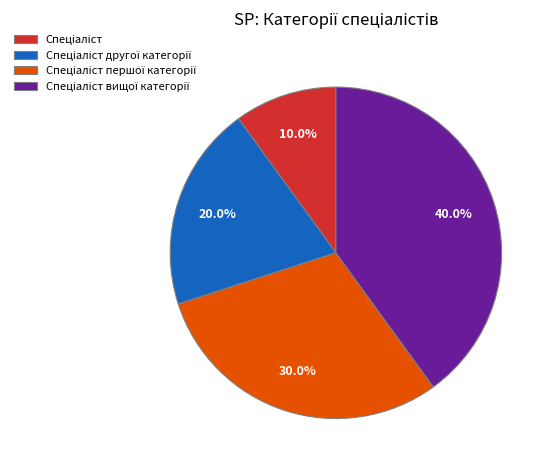

Is there a majority slice in this chart?

No